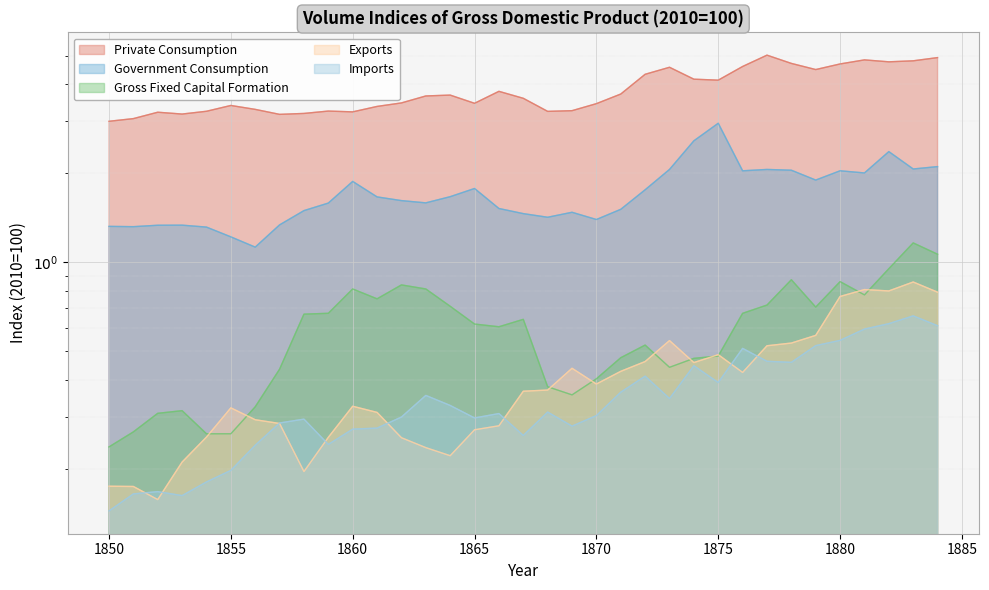

Rank the series by their maximum value, from lowest to highest.

Imports, Exports, Gross Fixed Capital Formation, Government Consumption, Private Consumption